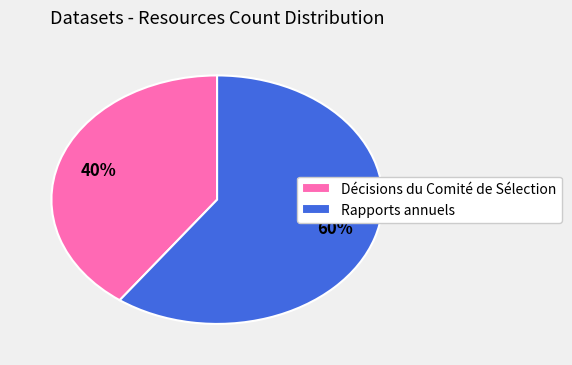

Is the sum of Rapports annuels and Décisions du Comité de Sélection greater than half?

Yes